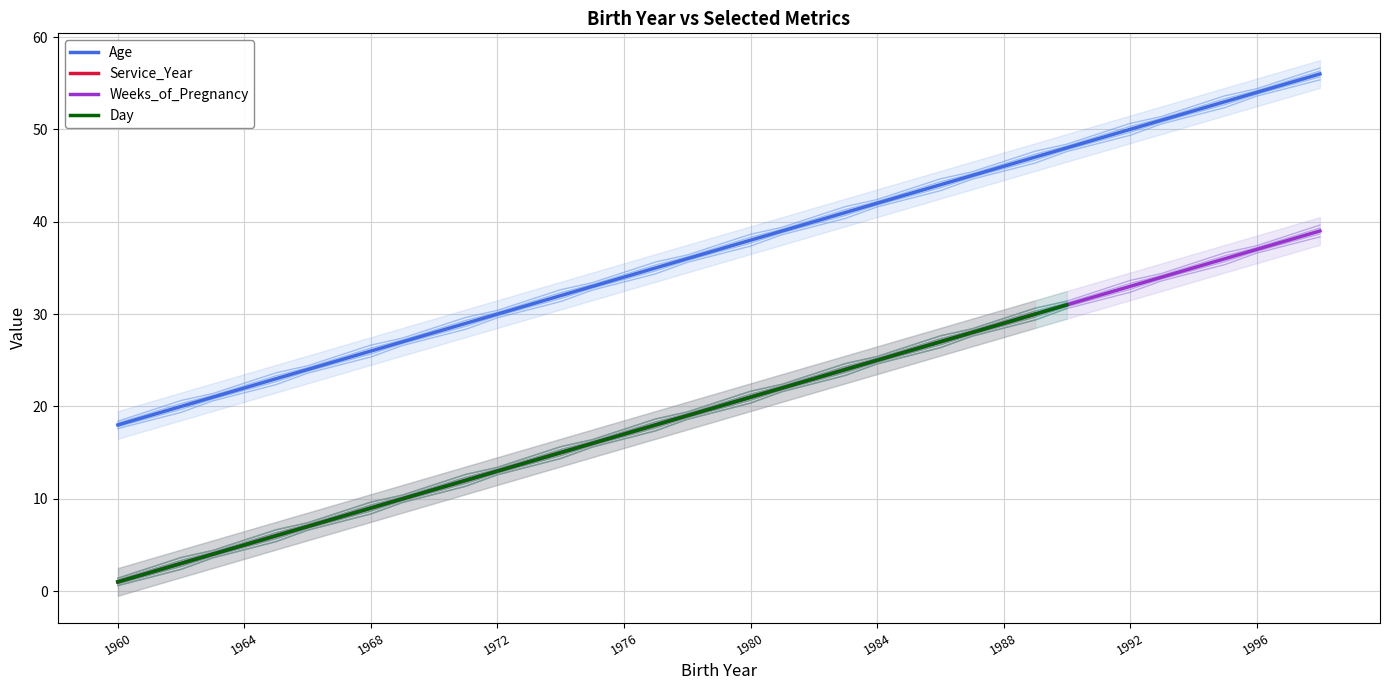

What is the total value across all series at 29?

137.0